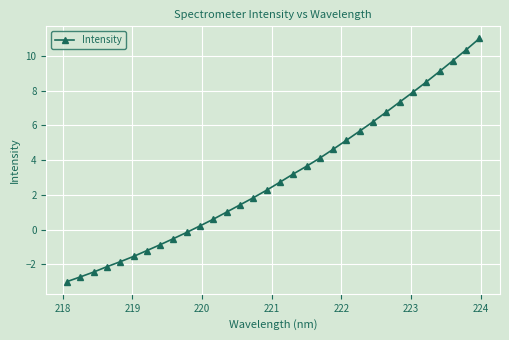

True or false: the data has more than 2 interior local peaks.

False